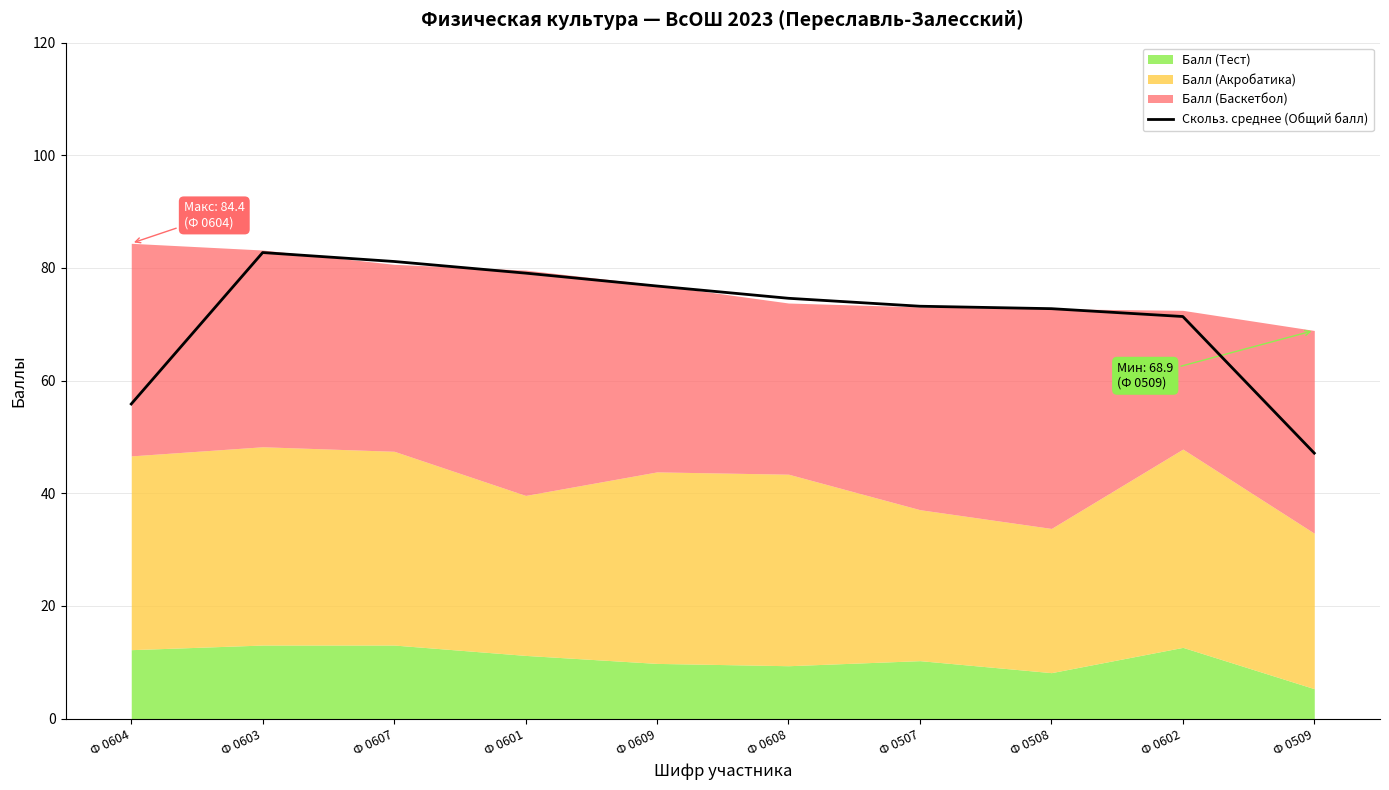

Rank the categories by value from highest to lowest.

Ф 0603, Ф 0607, Ф 0601, Ф 0609, Ф 0608, Ф 0507, Ф 0508, Ф 0602, Ф 0604, Ф 0509